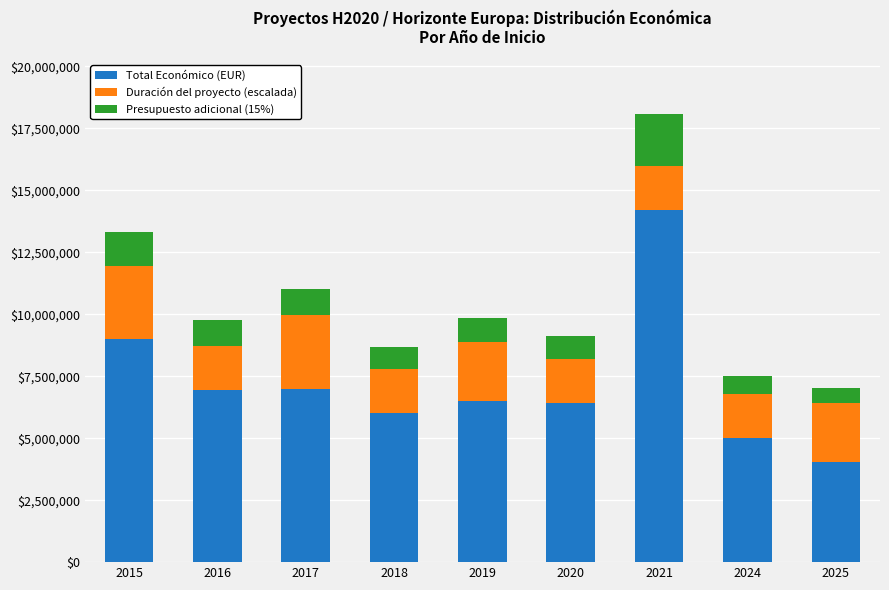

Does the chart contain any negative values?

No